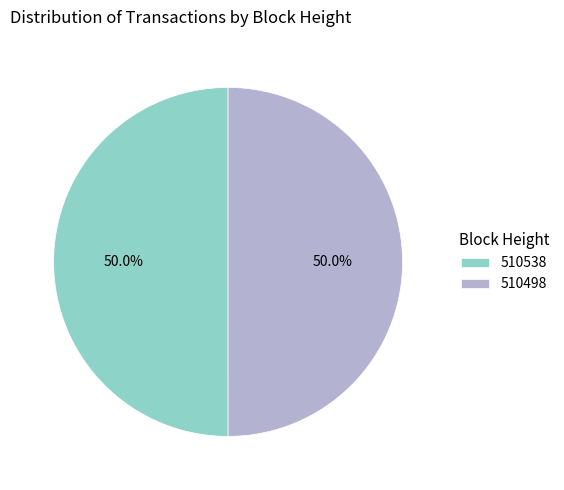

What percentage is the 510538 slice, to the nearest percent?

50%